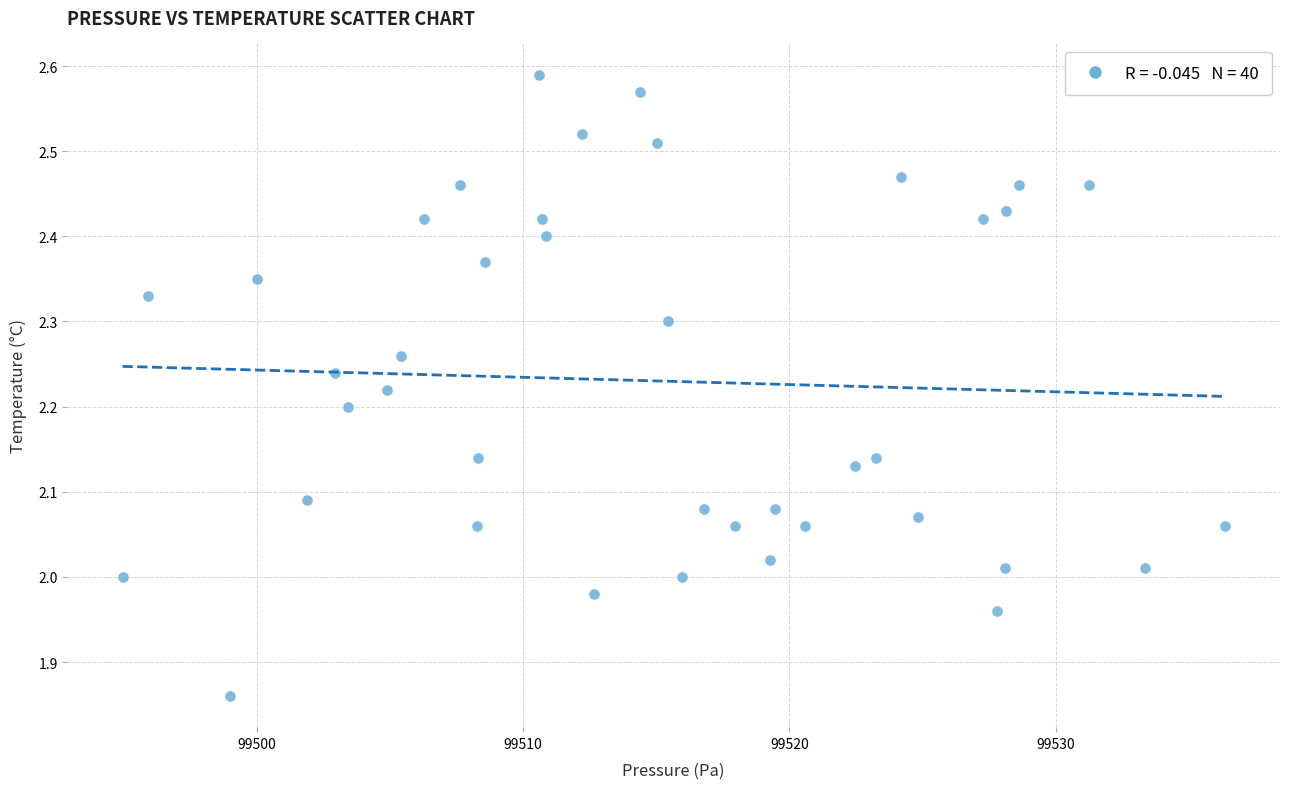

What is the range of X values (max minus min)?

41.4